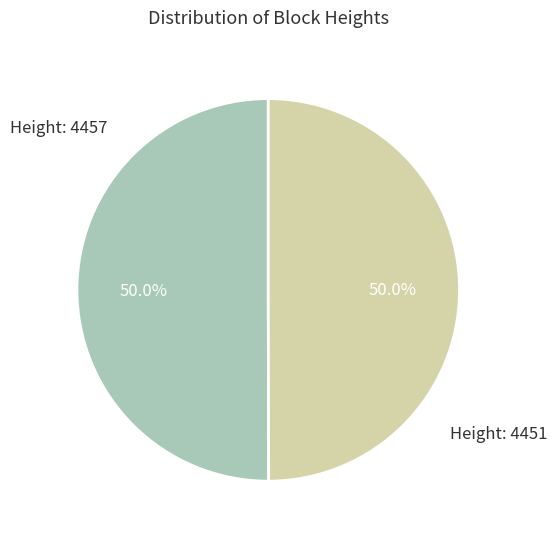

How many slices are in this pie chart?

2